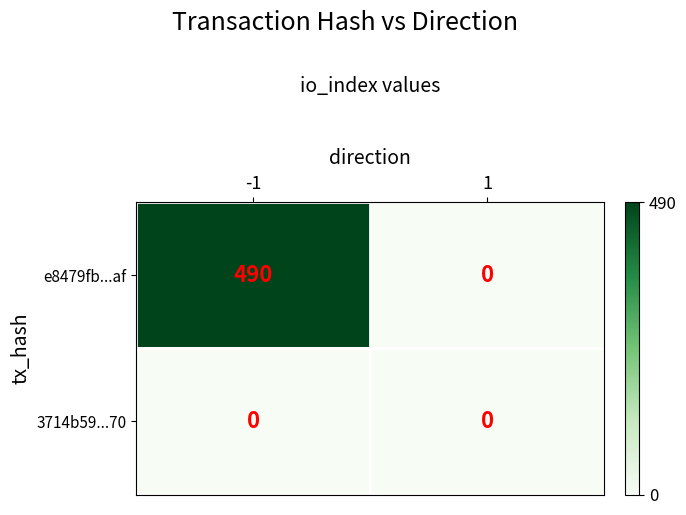

Count the number of categories in the chart.

2